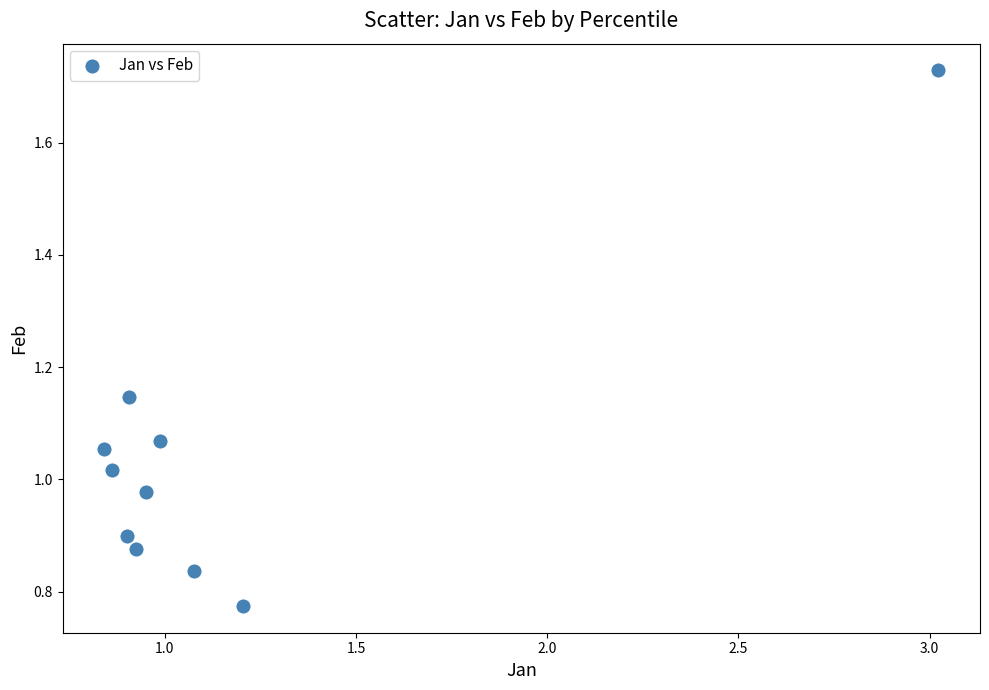

What is the average X value?

1.2